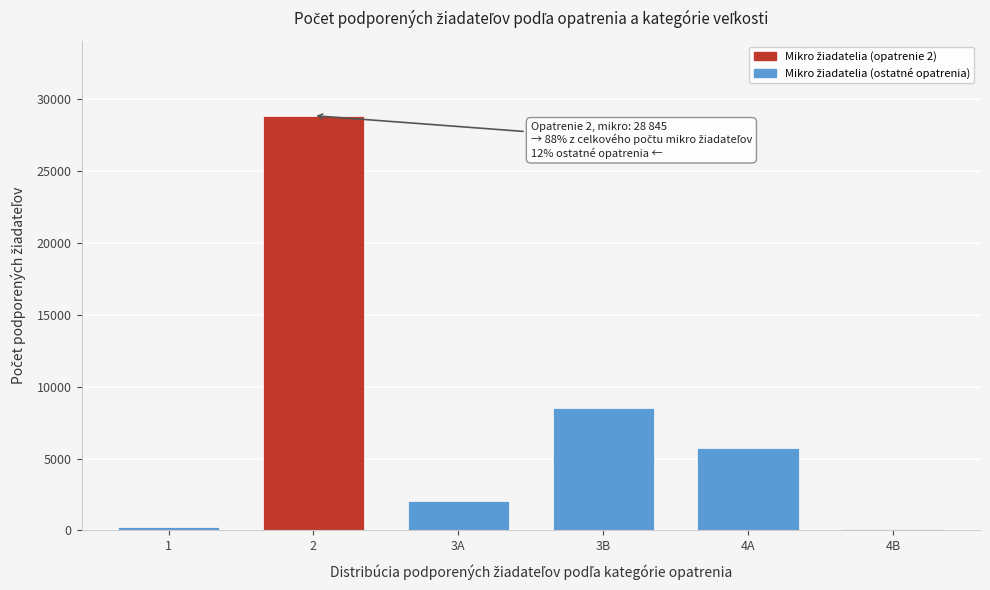

Reading left to right, what are all the values shown in this chart?

1=247	2=28845	3A=2075	3B=8540	4A=5736	4B=70